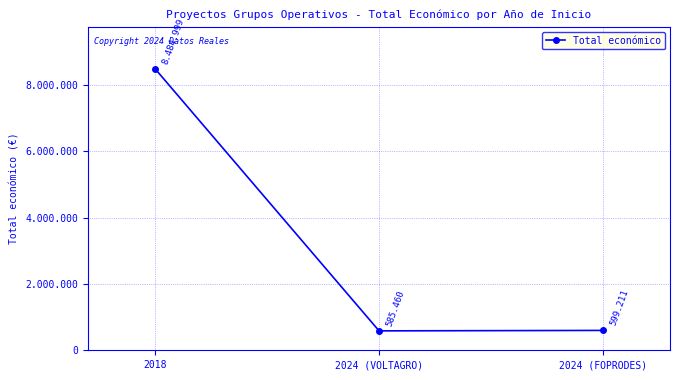

Reading left to right, extract all data points from this chart.

2018=8484999	2024 (VOLTAGRO)=585460	2024 (FOPRODES)=599211